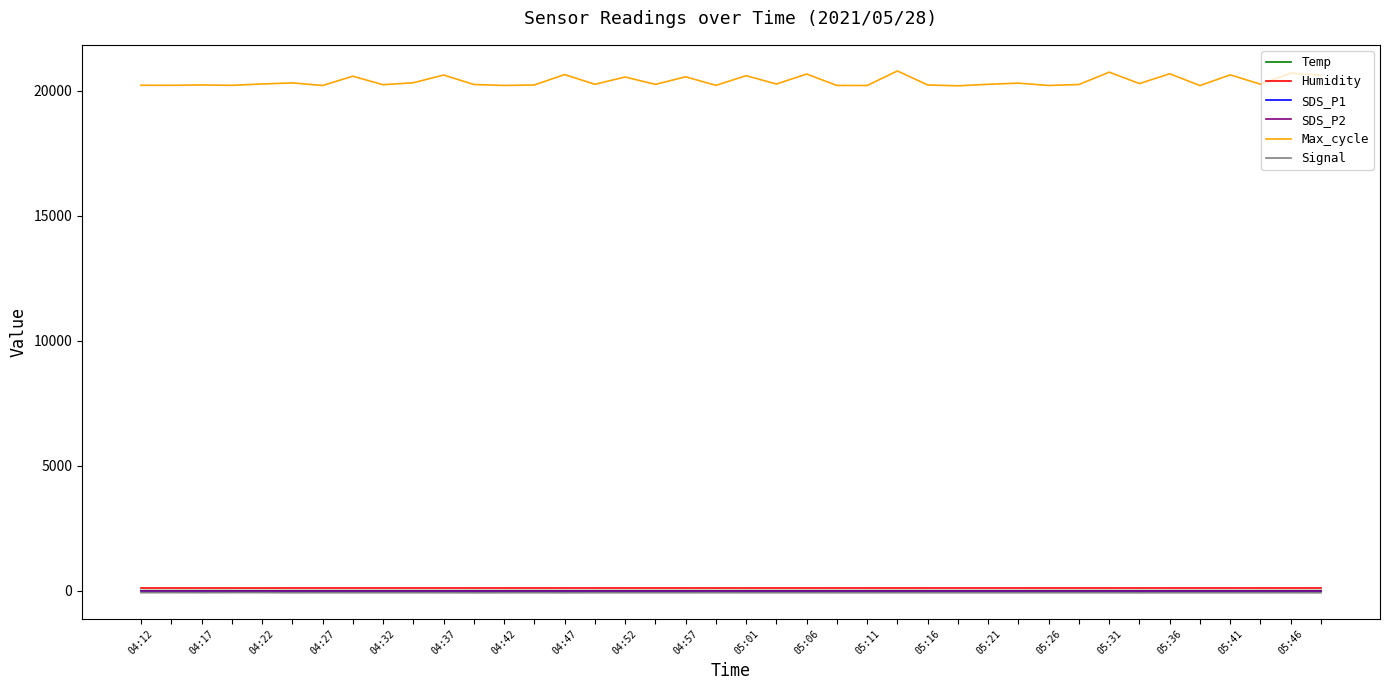

Does the chart have visible grid lines?

No